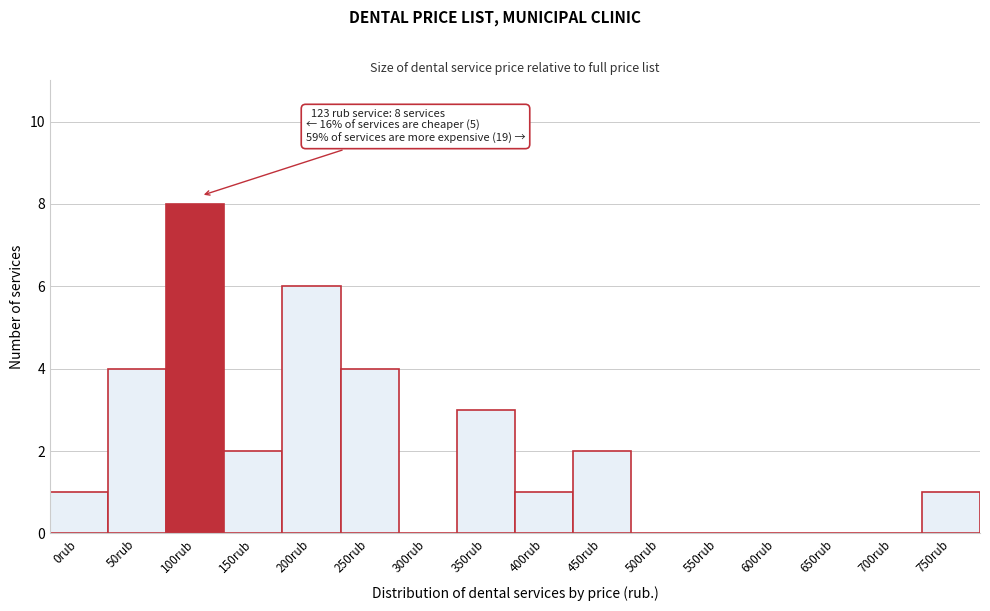

Reading left to right, extract all data points from this chart.

0rub=1	50rub=4	100rub=8	150rub=2	200rub=6	250rub=4	300rub=0	350rub=3	400rub=1	450rub=2	500rub=0	550rub=0	600rub=0	650rub=0	700rub=0	750rub=1